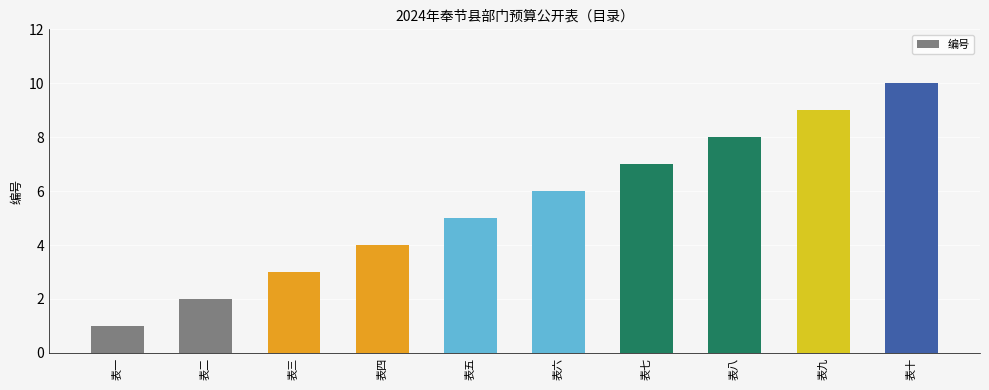

What is the ratio of the value at 表五 to the value at 表十?

0.5